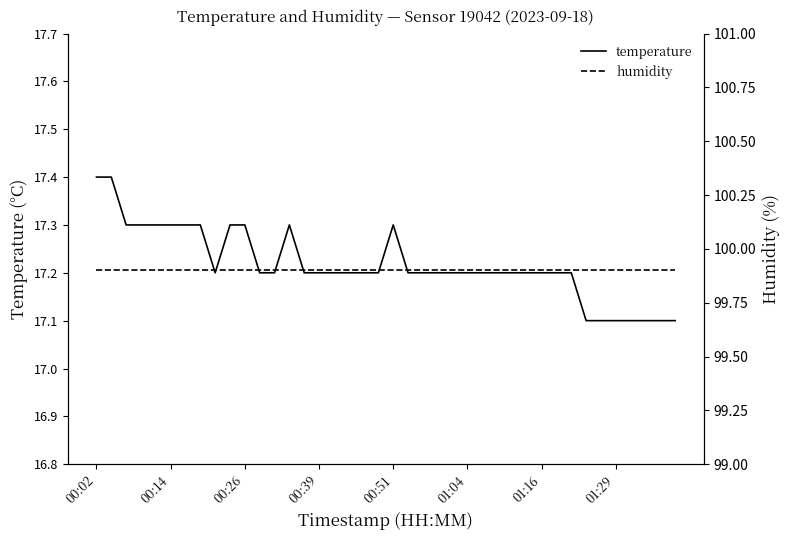

What is the difference between the second highest and minimum values in the temperature series?

0.3